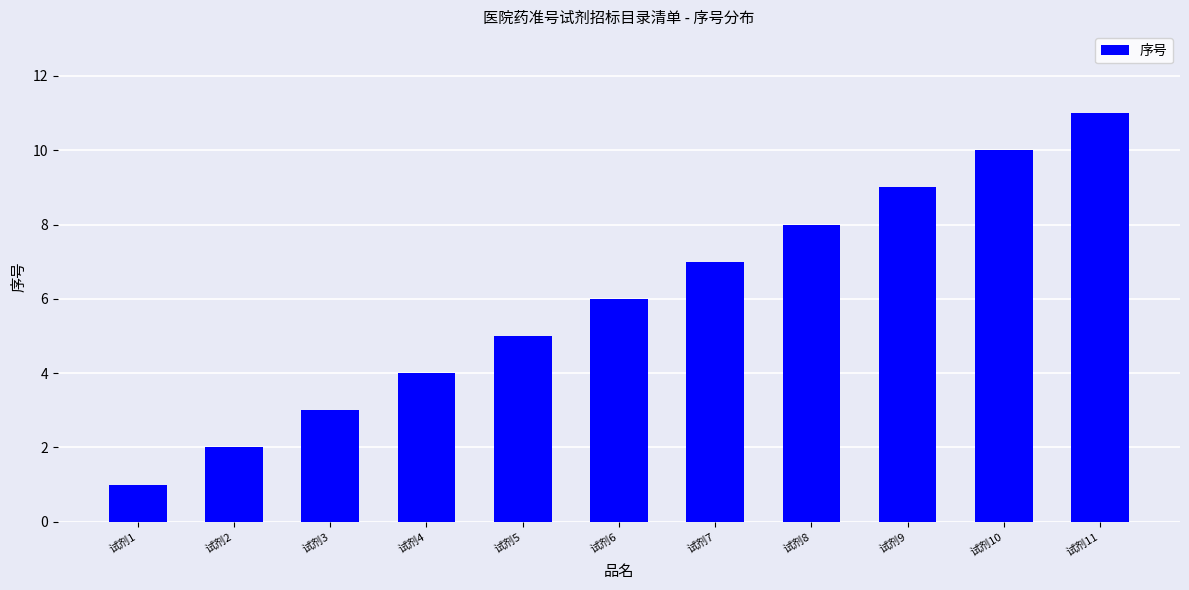

List the labels in order of value, largest first.

试剂11, 试剂10, 试剂9, 试剂8, 试剂7, 试剂6, 试剂5, 试剂4, 试剂3, 试剂2, 试剂1